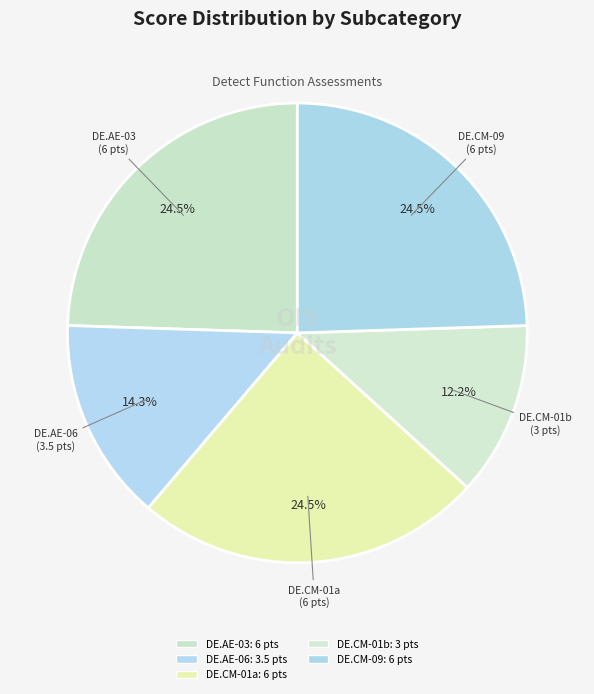

Count the number of slices in the pie.

5